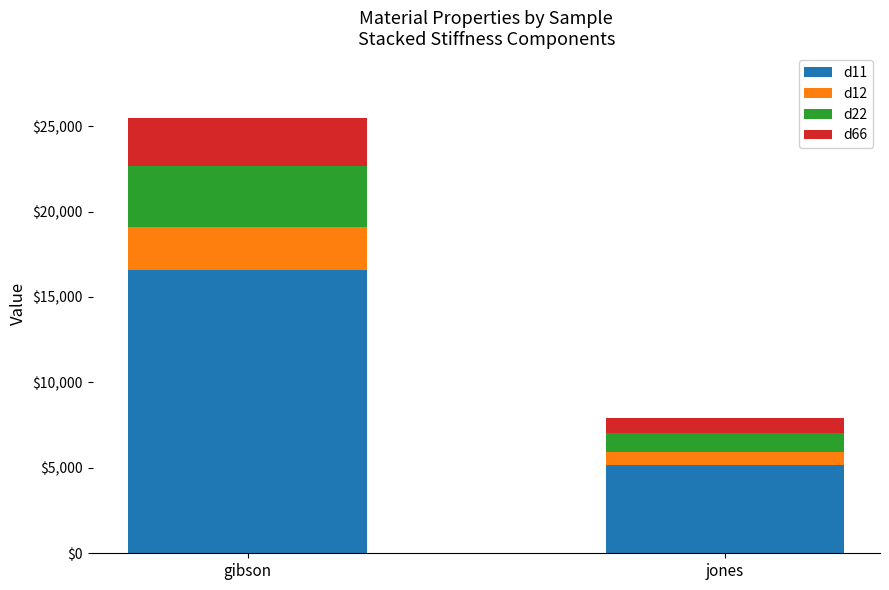

What is the difference between the maximum and minimum values in the d11 series?

11423.9